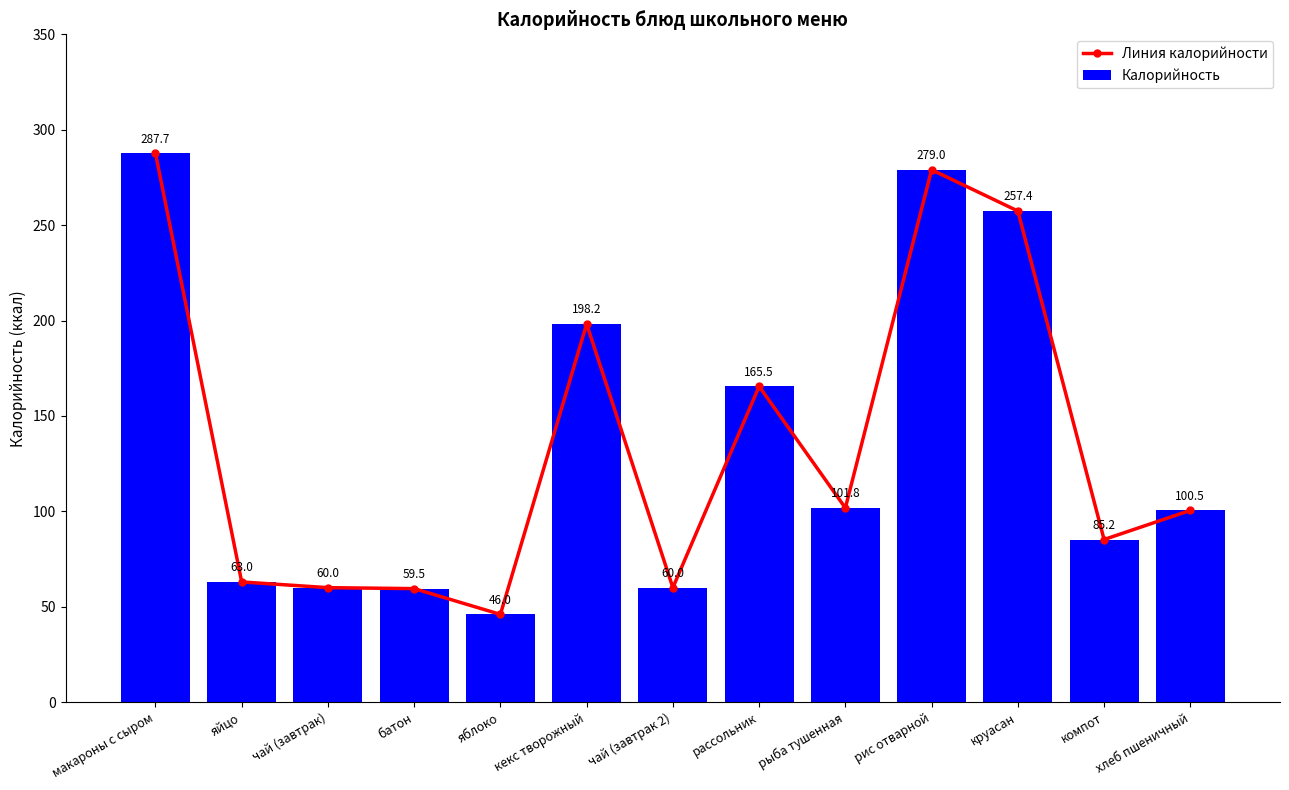

What is the value of the Калорийность bar at the 10th from the left?

279.0